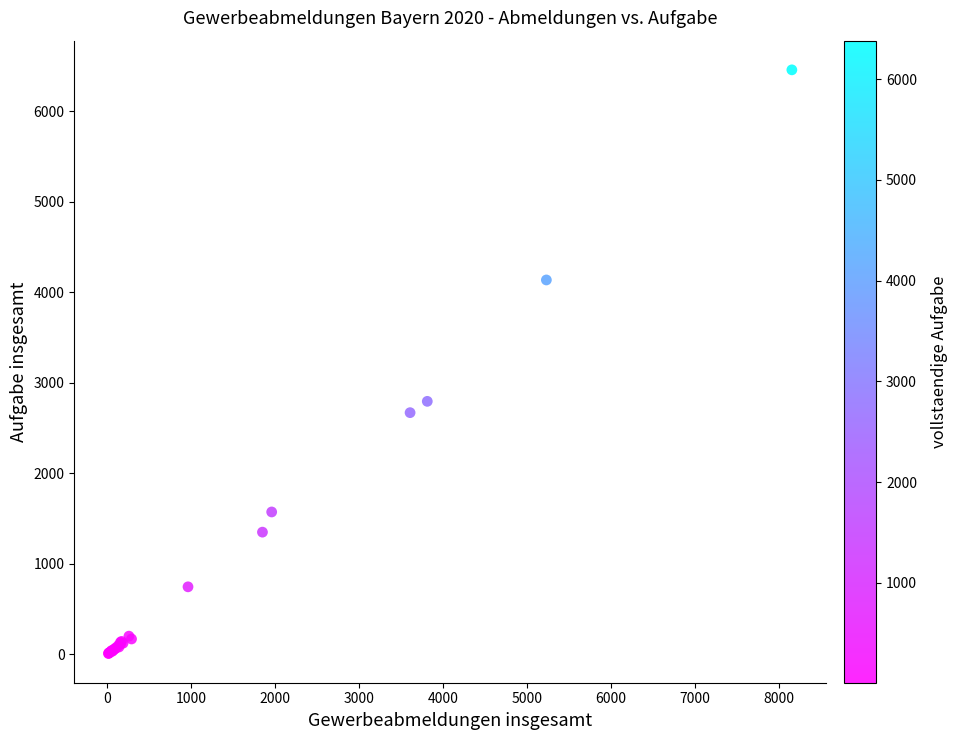

What Y value in the scatter plot is closest to 3234?

2796